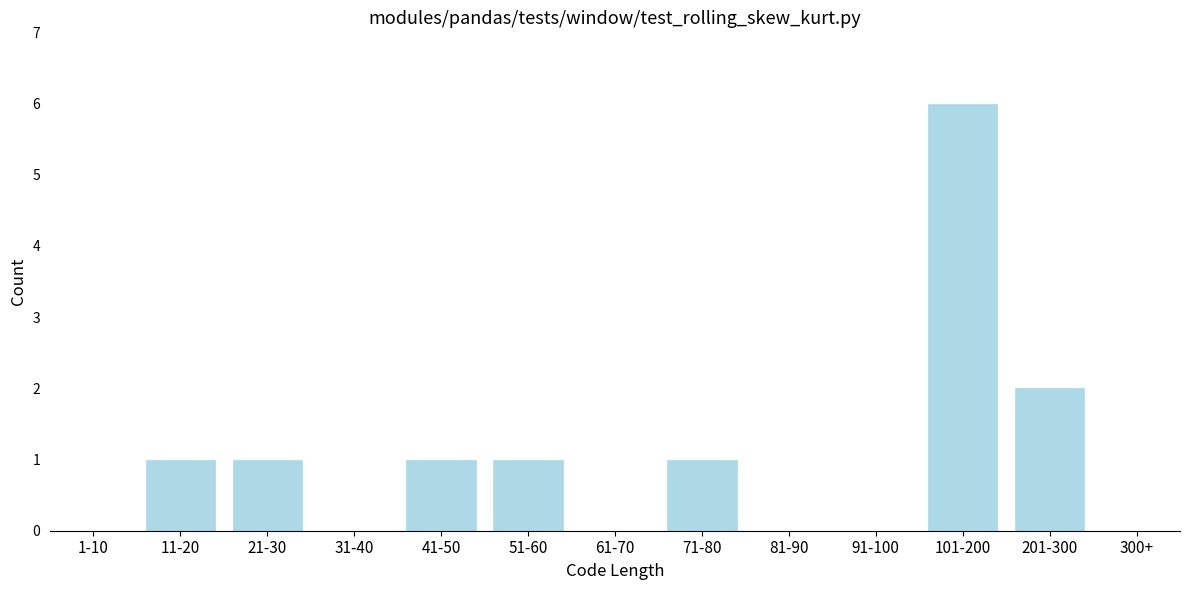

At which label is the value closest to 3?

201-300